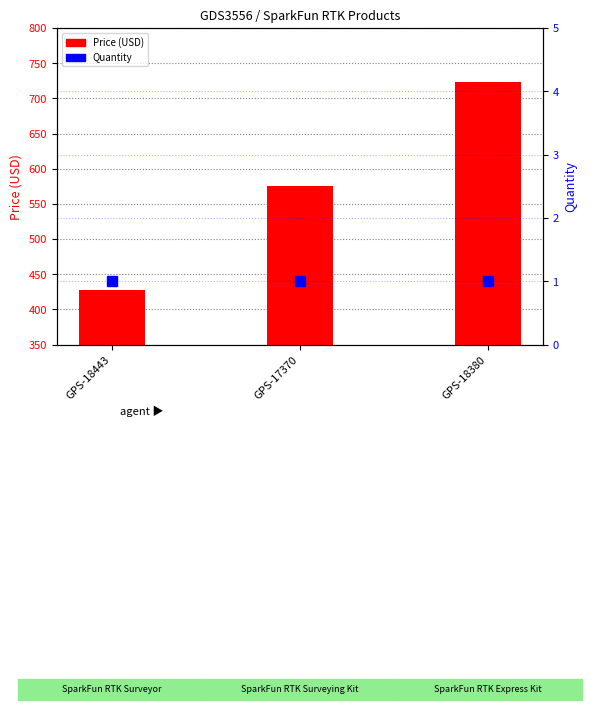

Is it true that Price (USD) equals 427.9 at GPS-18443?

True